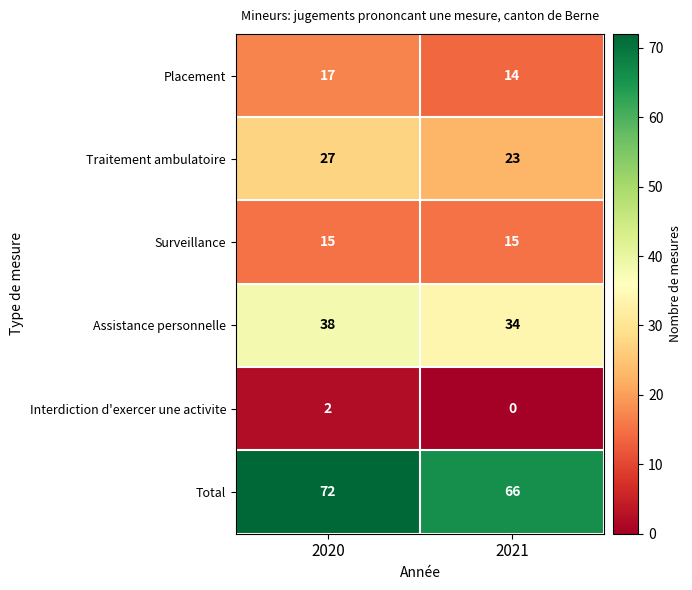

Which series has the largest total across all categories?

Total